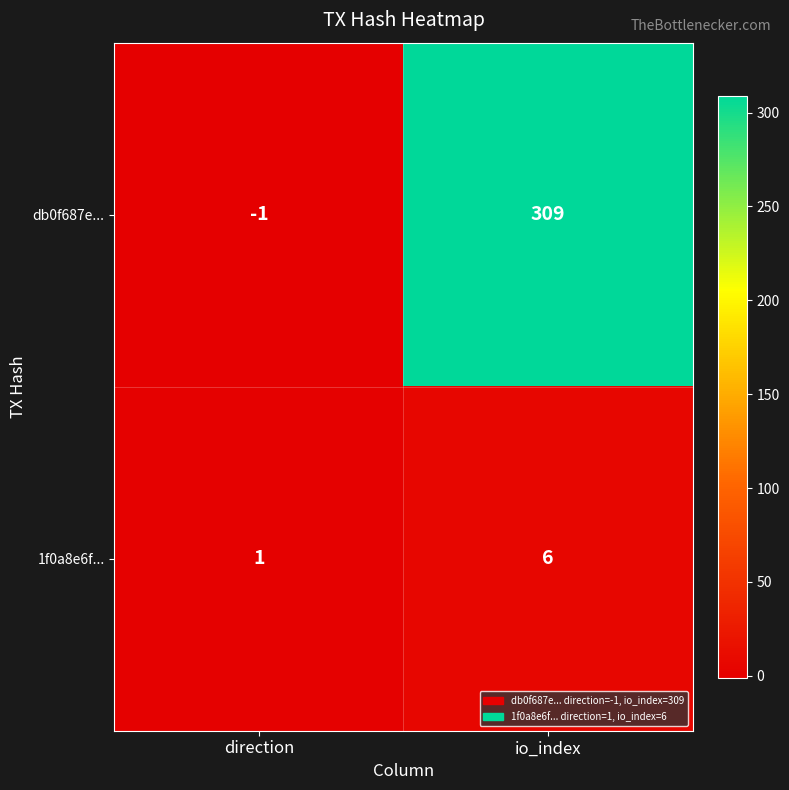

The 1f0a8e6f... series shows 1 at direction. True or false?

True